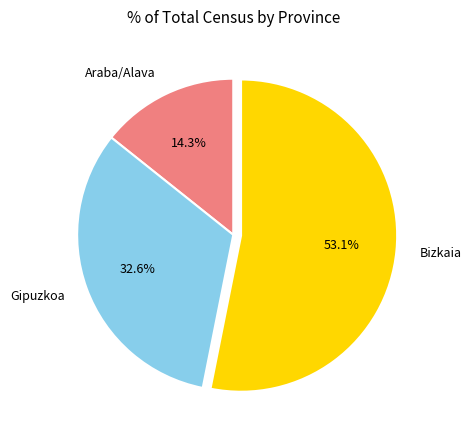

What is the ratio of the value at Bizkaia to the value at Araba/Alava?

3.7